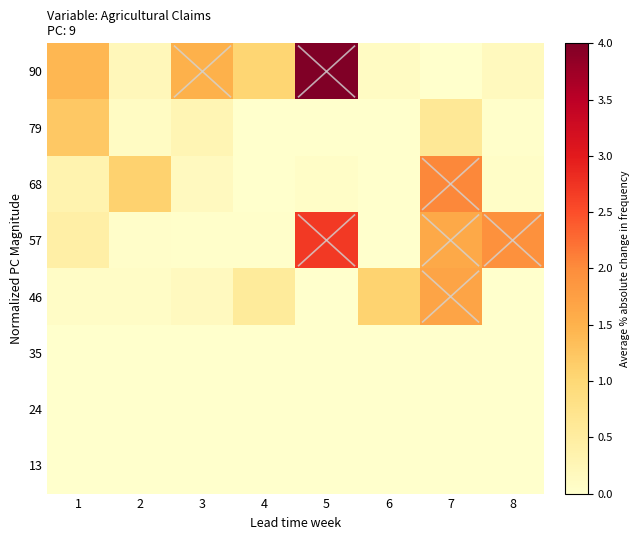

Which series has the widest spread of values?

90